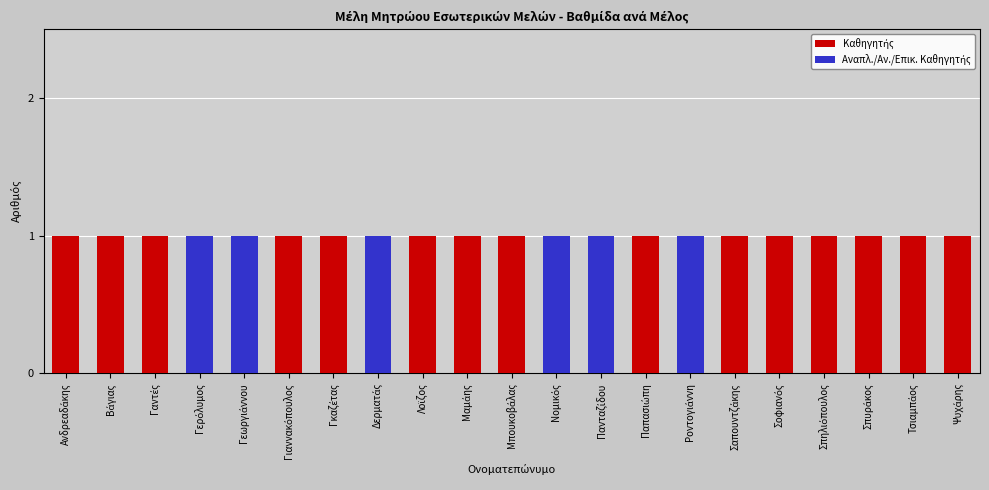

How many distinct data groups are displayed?

2